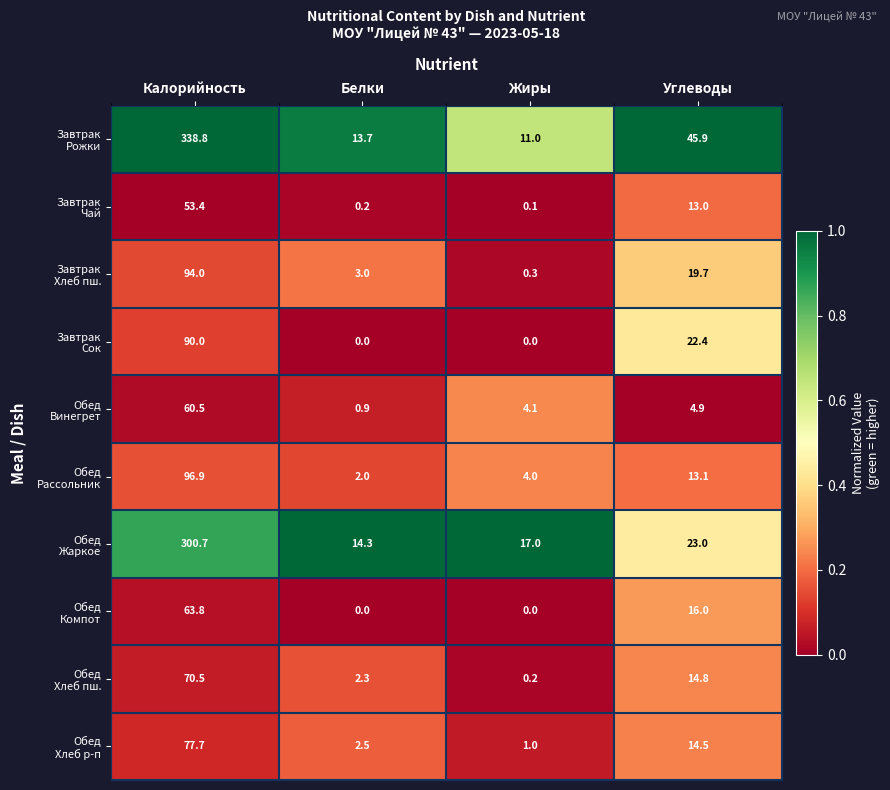

What is the difference between the highest and lowest values at Белки?

14.3